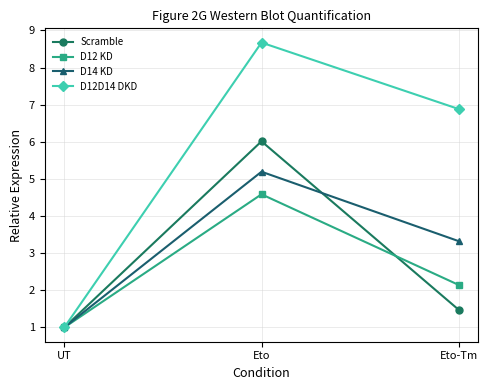

At which label is D12D14 DKD closest to 4?

Eto-Tm